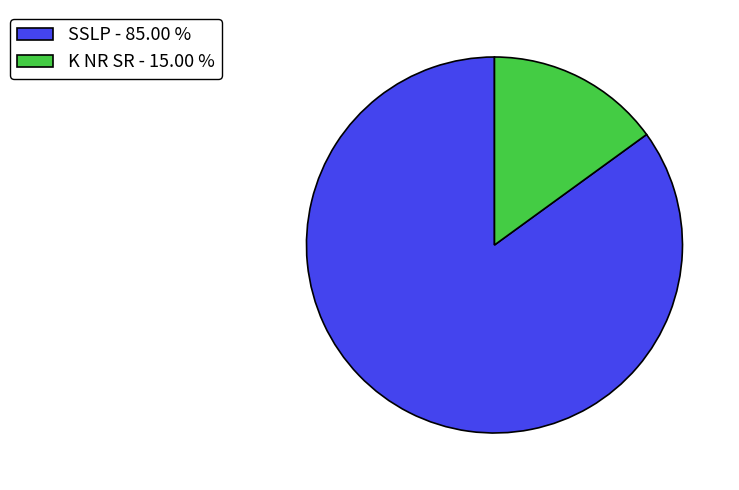

What is the smallest slice in the pie chart?

K NR SR